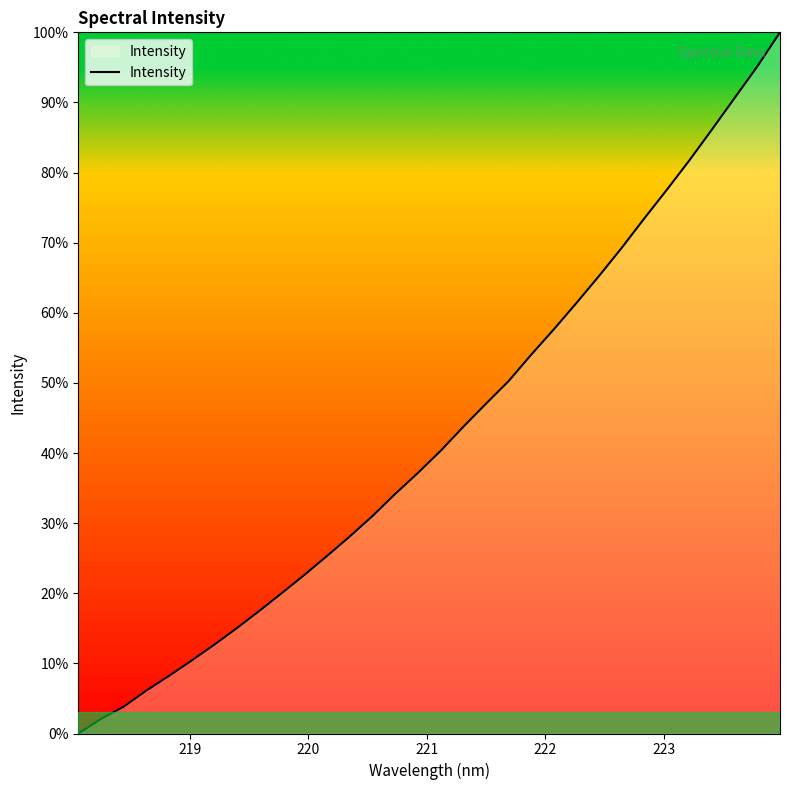

What is the difference between the maximum and minimum values?

100.0